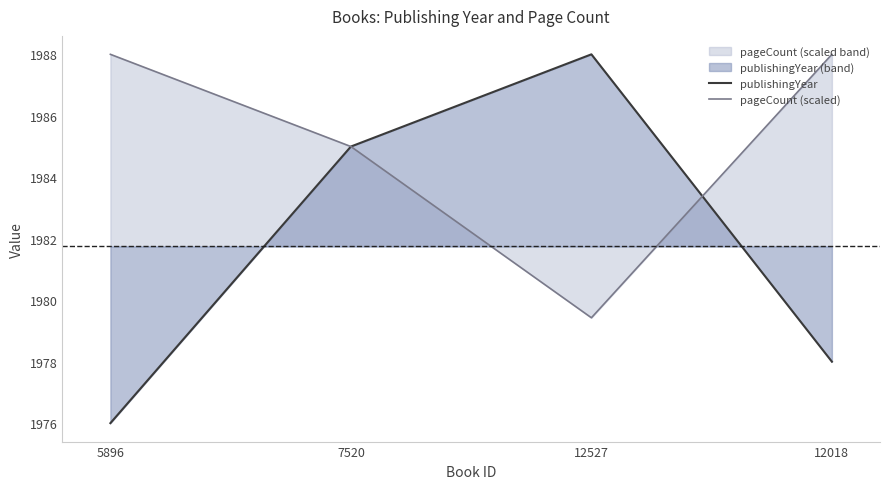

What is the total value across all series at 5896?

3964.0